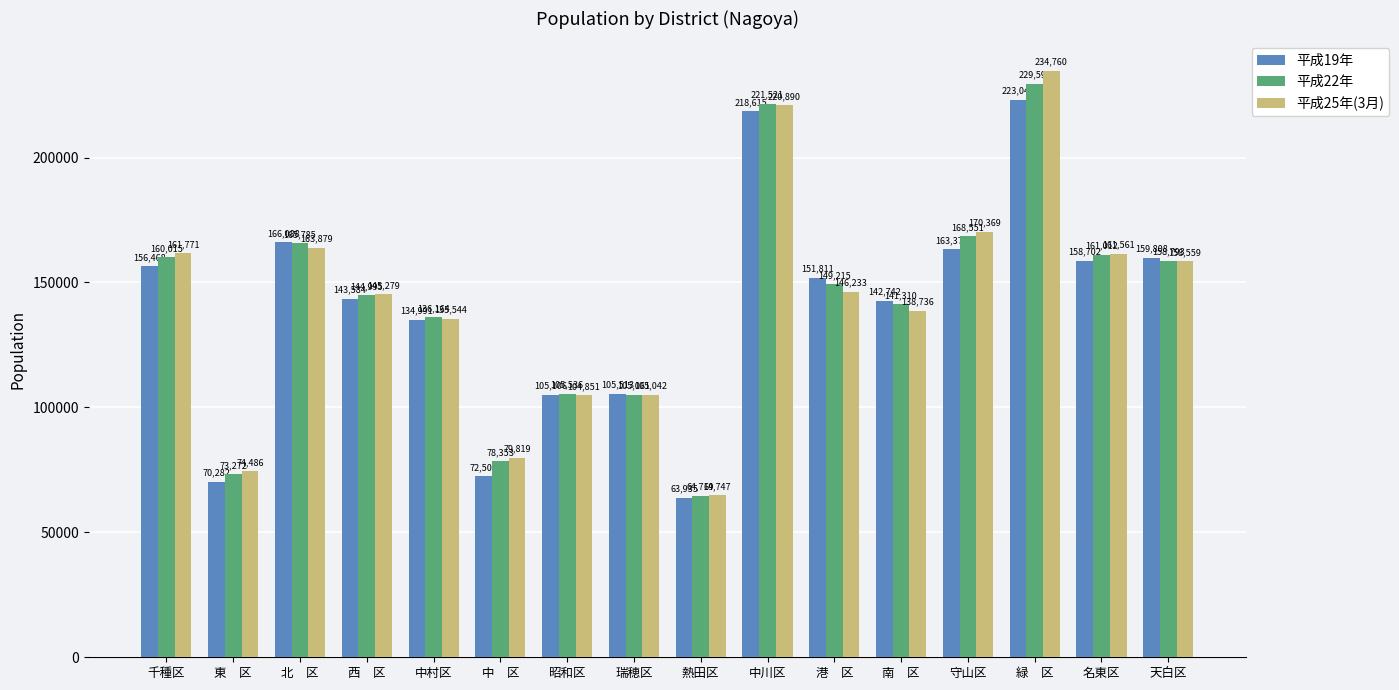

Which category has the lowest value in the 平成19年 series?

熱田区